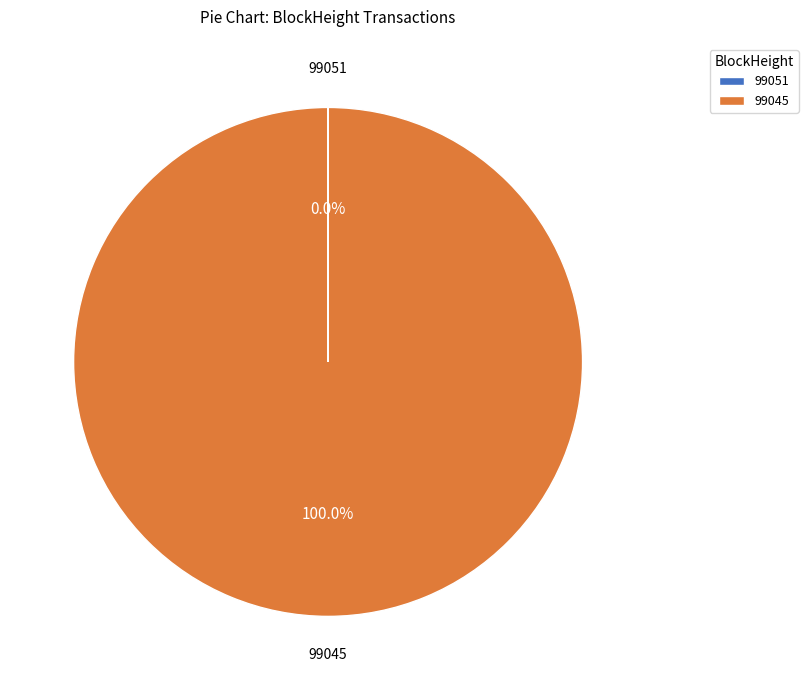

Which slice represents more than half of the pie?

99045